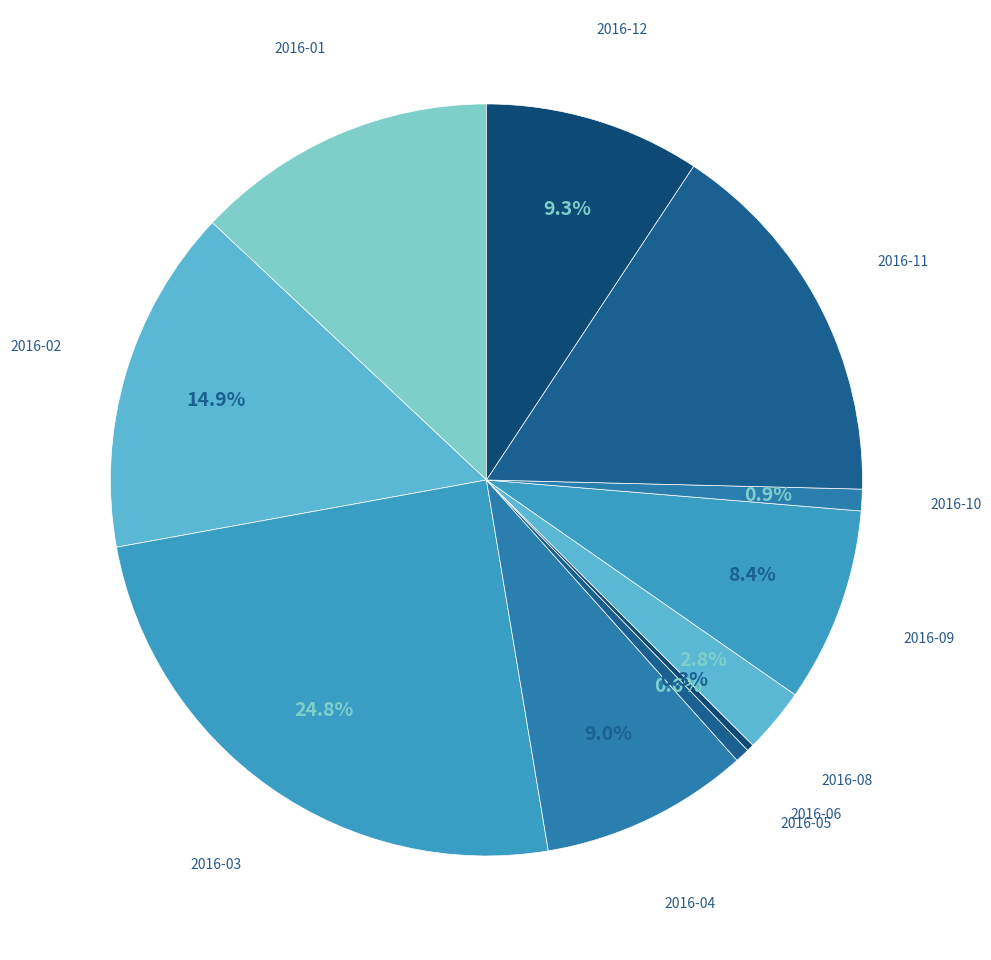

Count the number of slices in the pie.

11